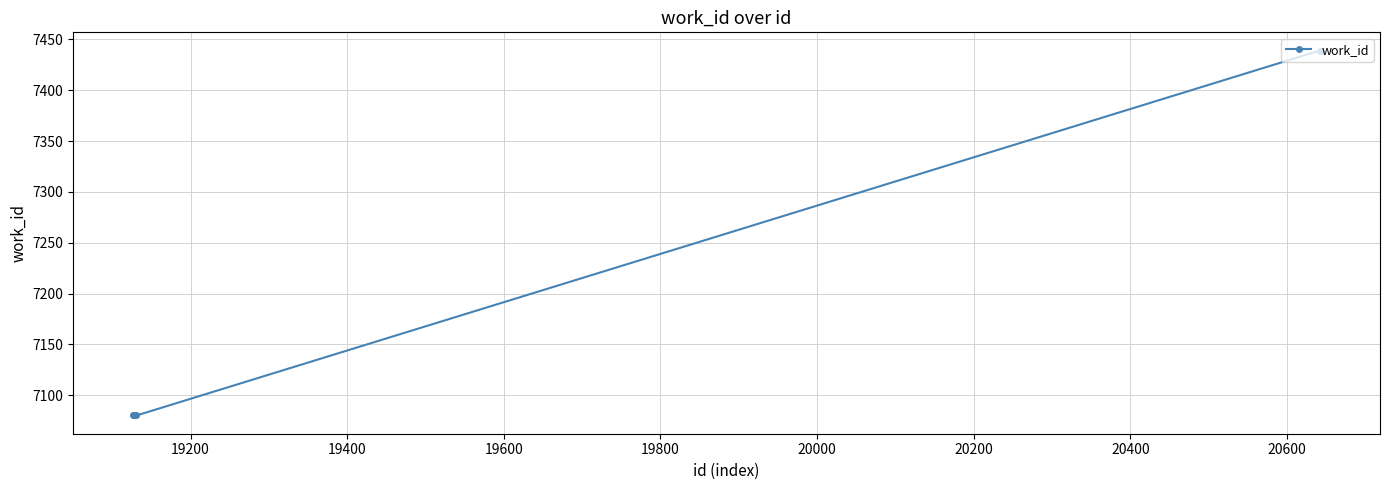

What is the value of the 1st point from the left?

7080